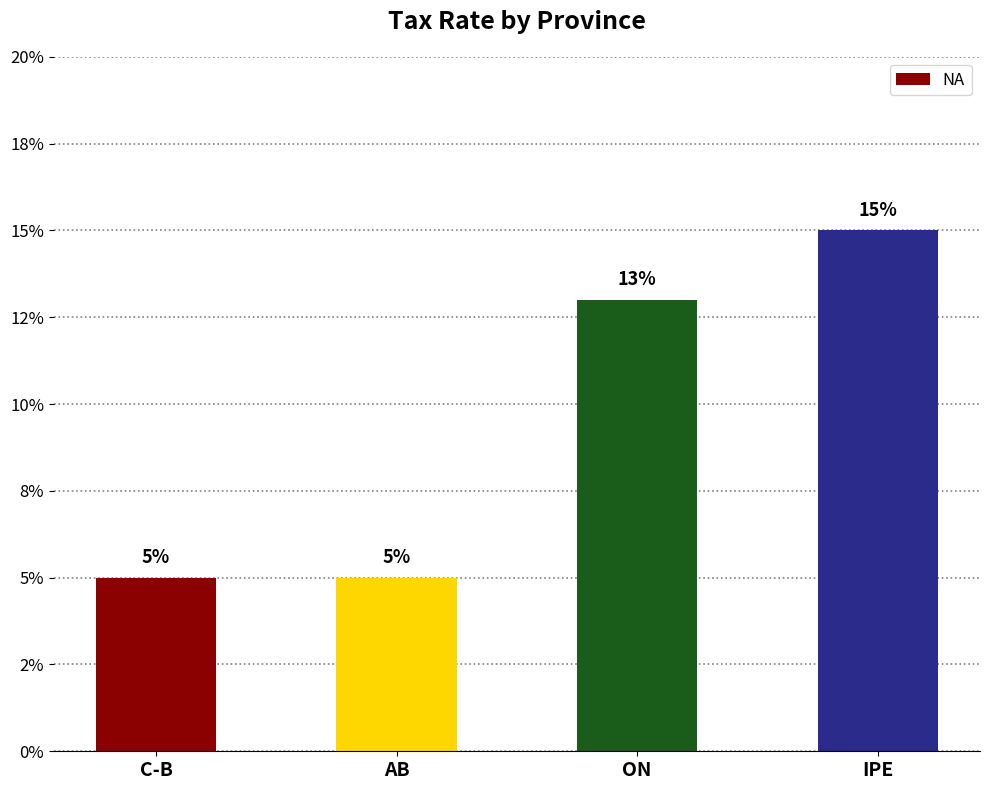

Does the chart contain stacked bars?

No